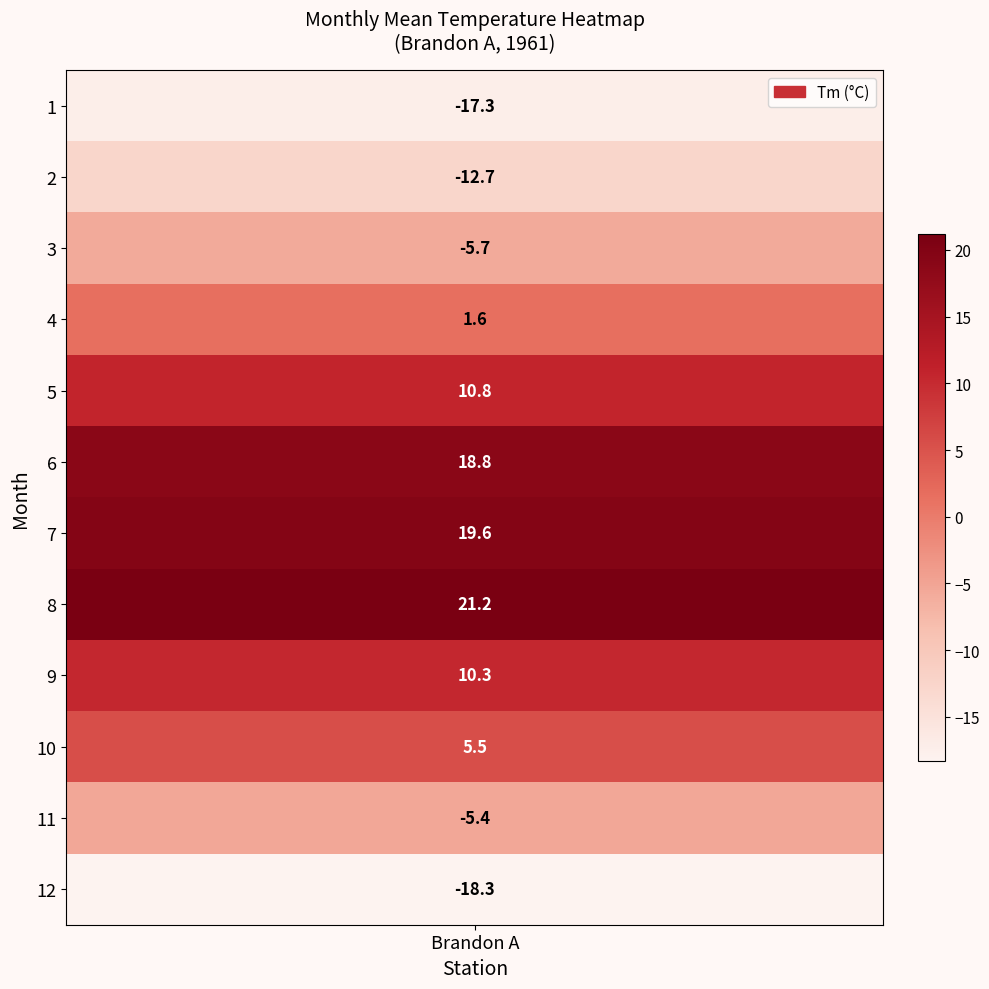

Reading right to left, transcribe all the data shown in this chart.

12=-18.3	11=-5.4	10=5.5	9=10.3	8=21.2	7=19.6	6=18.8	5=10.8	4=1.6	3=-5.7	2=-12.7	1=-17.3